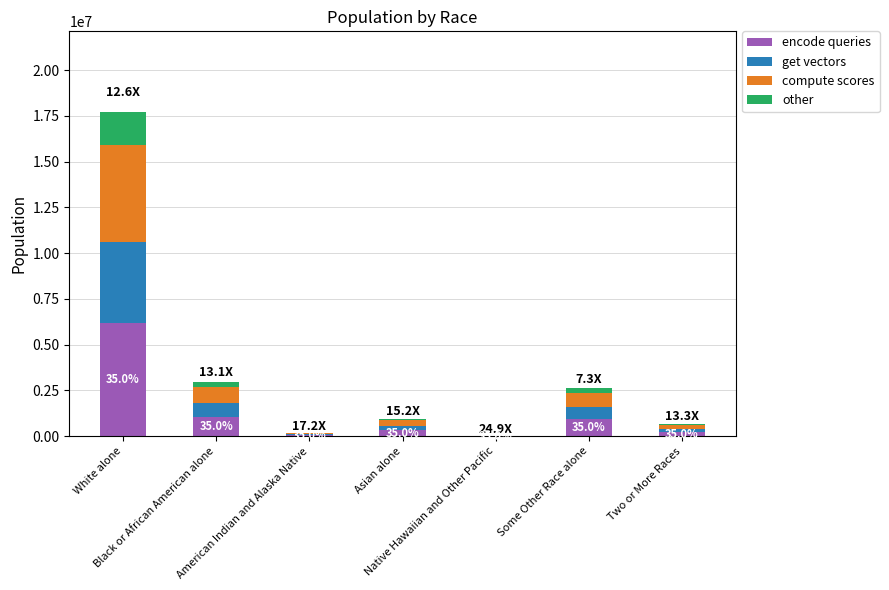

What is the sum of all encode queries values?

8800944